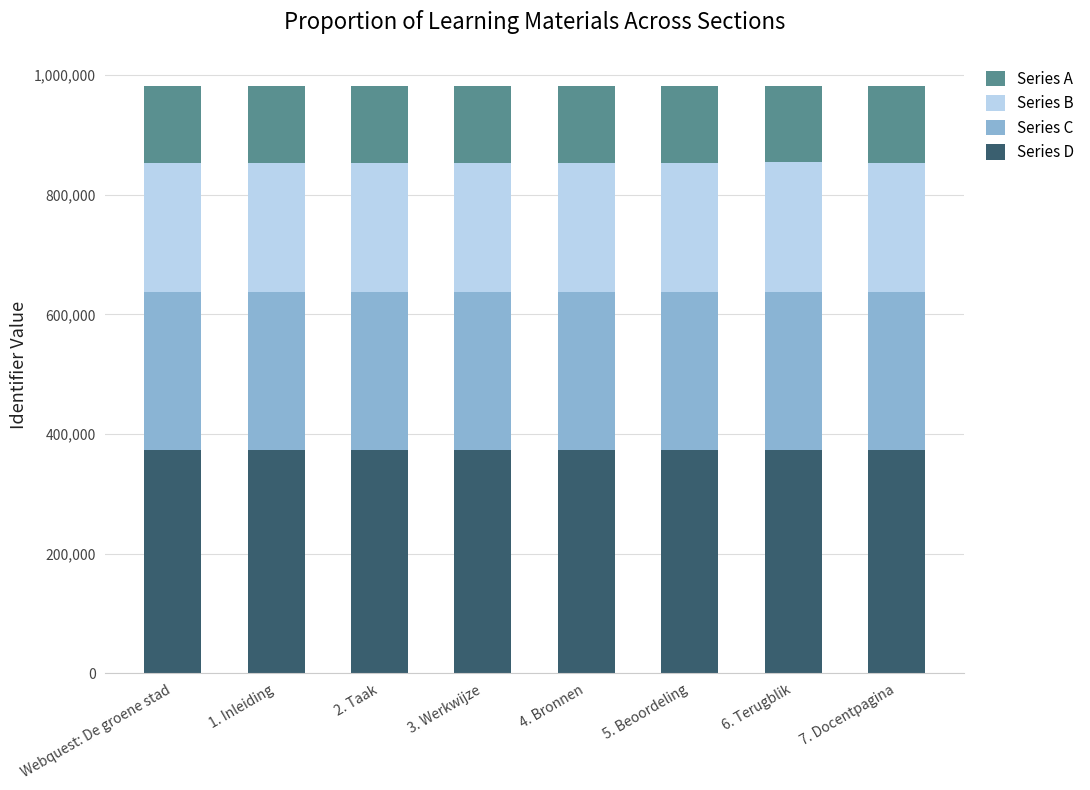

What is the maximum value for Series D?

373001